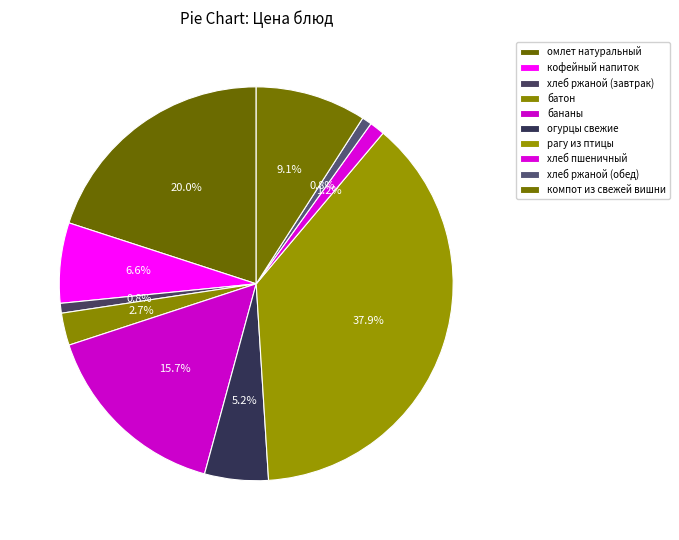

Which has a higher value, бананы or омлет натуральный?

омлет натуральный